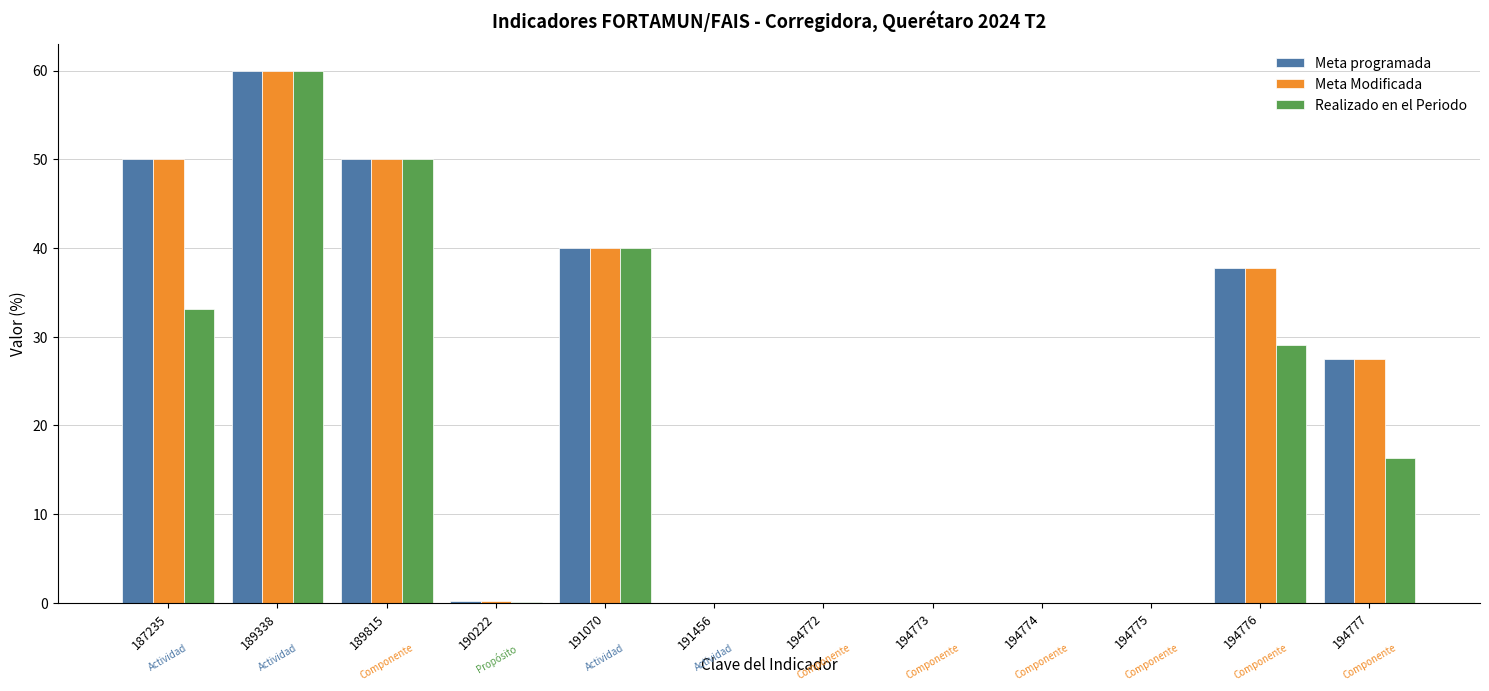

How many distinct data groups are displayed?

3